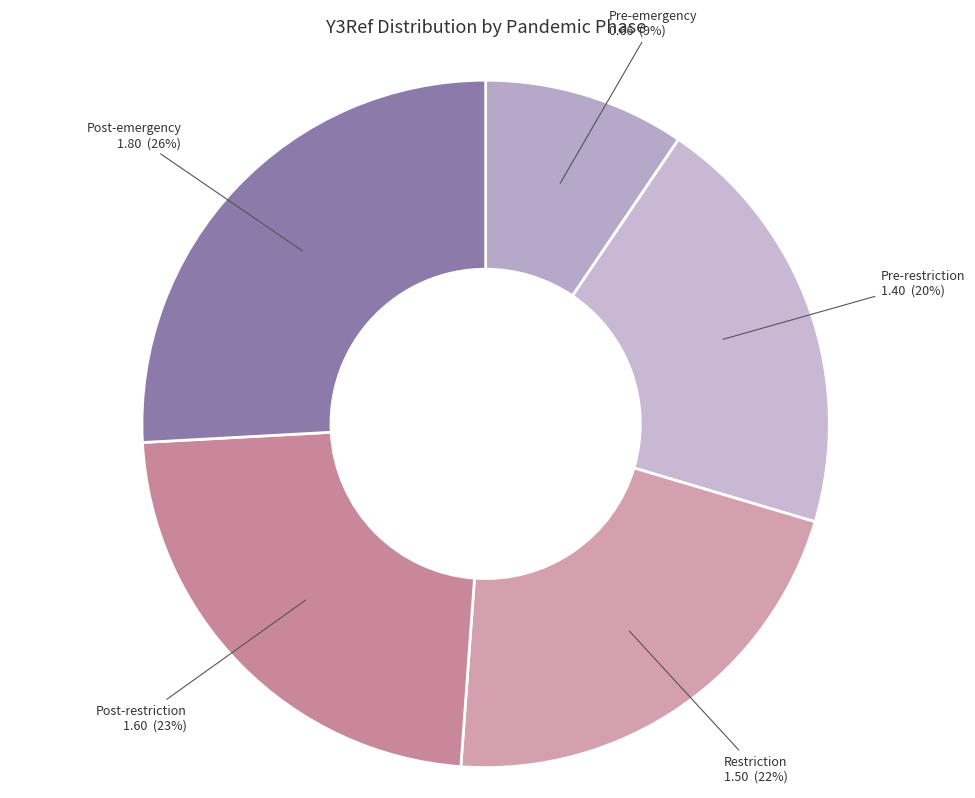

True or false: Post-restriction accounts for 23% of the total.

True